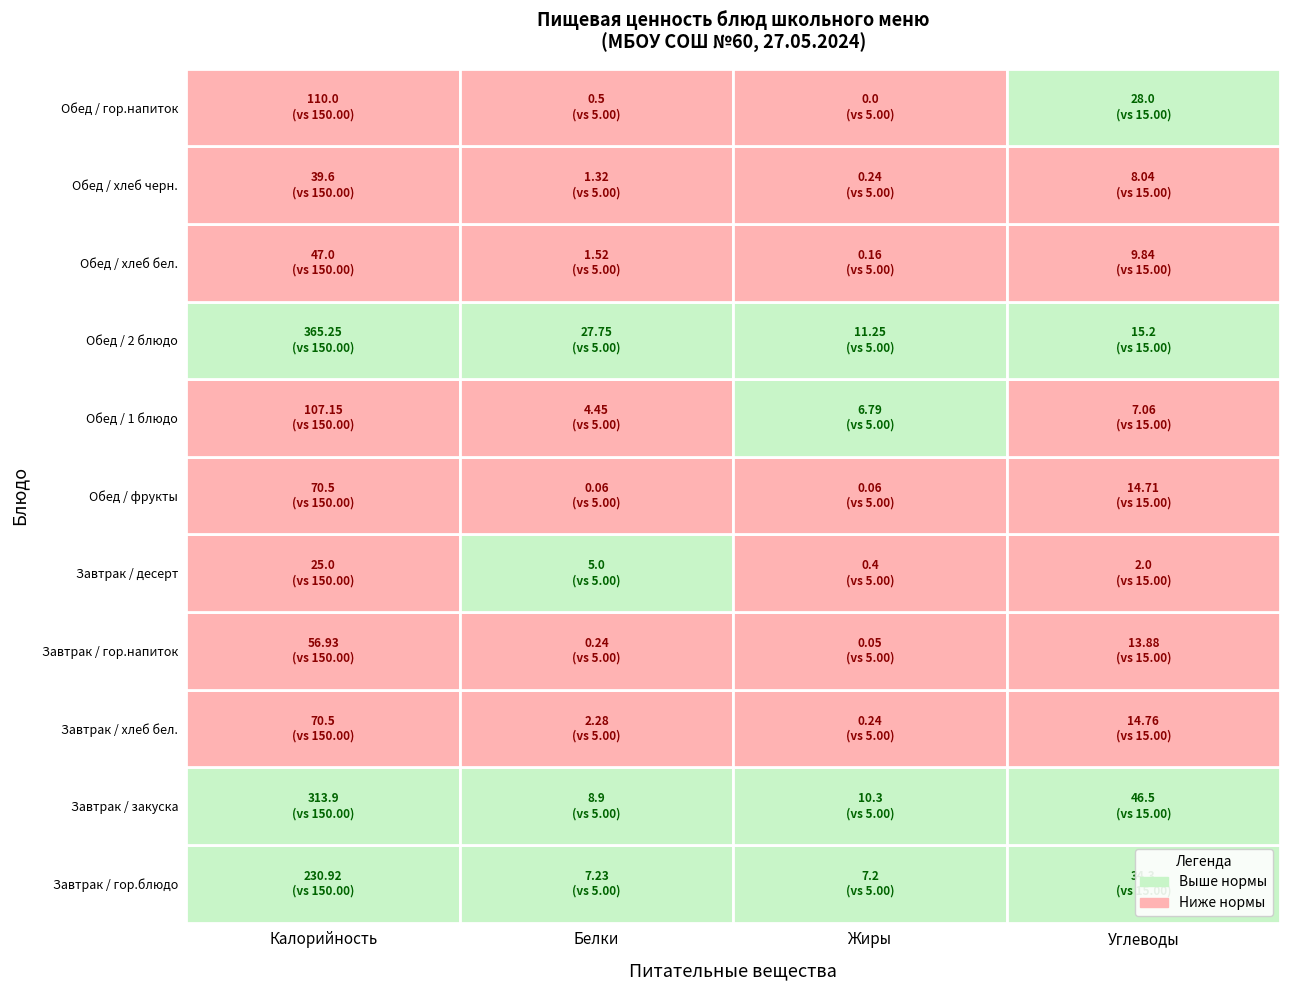

What is the approximate value of Обед / гор.напиток at 0?

110.0